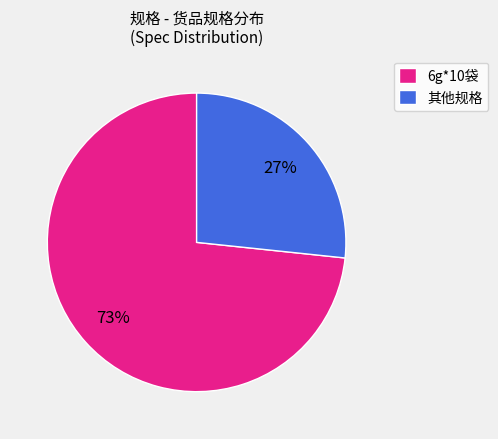

What percentage is the 其他规格 slice, to the nearest percent?

27%